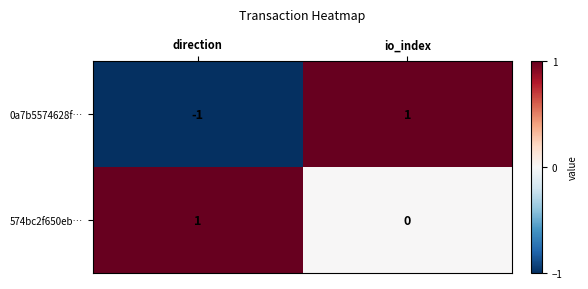

At which label does 0a7b5574628f… reach its minimum?

direction